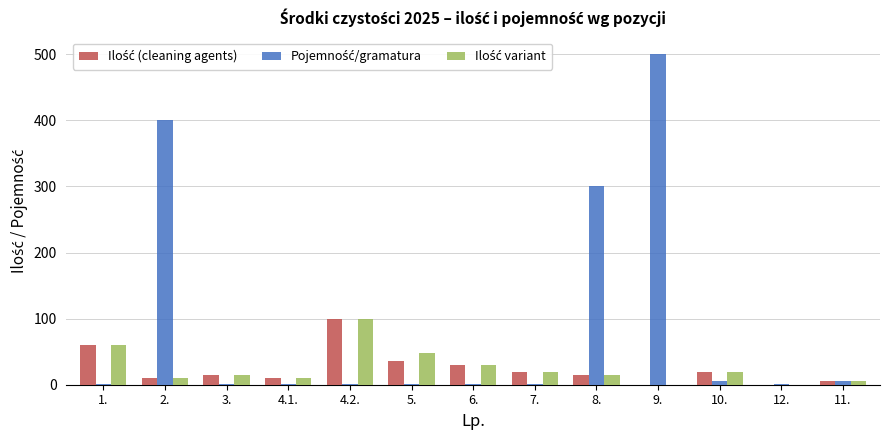

What is the greatest value displayed?

500.0